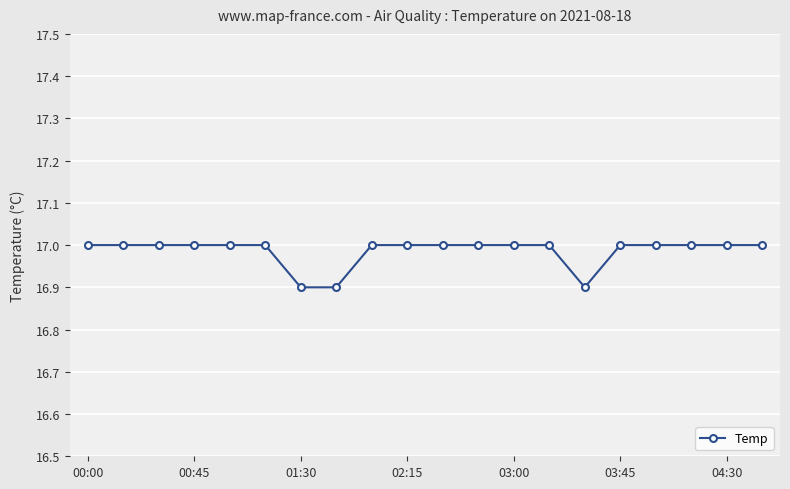

What is the value of the 11th point from the left?

17.0